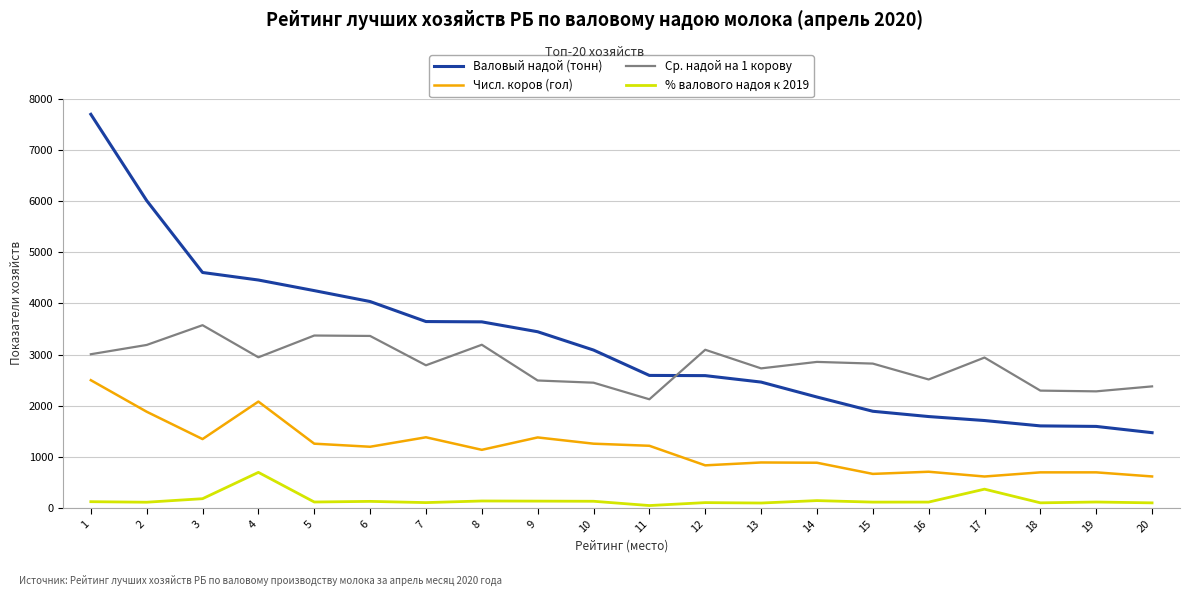

Is the value of % валового надоя к 2019 at 5 greater than the value of Валовый надой (тонн) at 13?

No